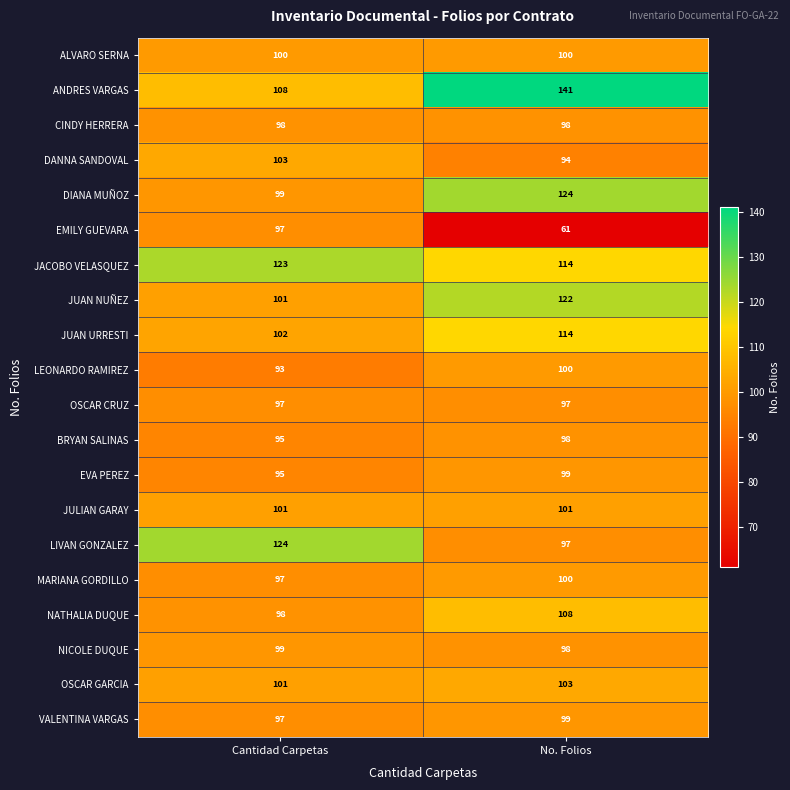

How many series are shown in this chart?

20